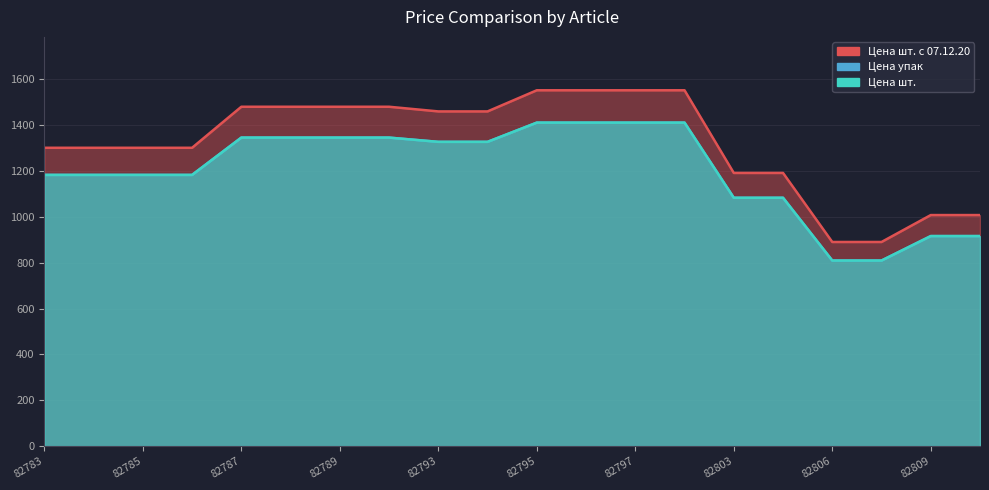

The Цена шт. series shows 1327.4 at 82793. True or false?

True